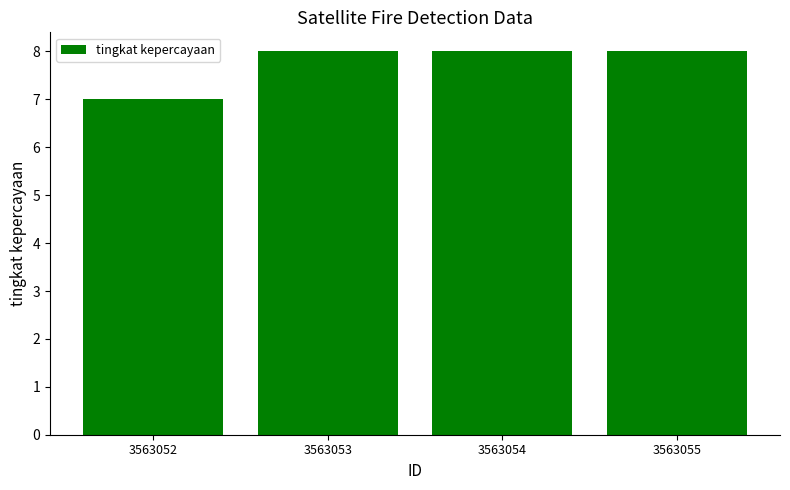

What is the maximum value shown in the chart?

8